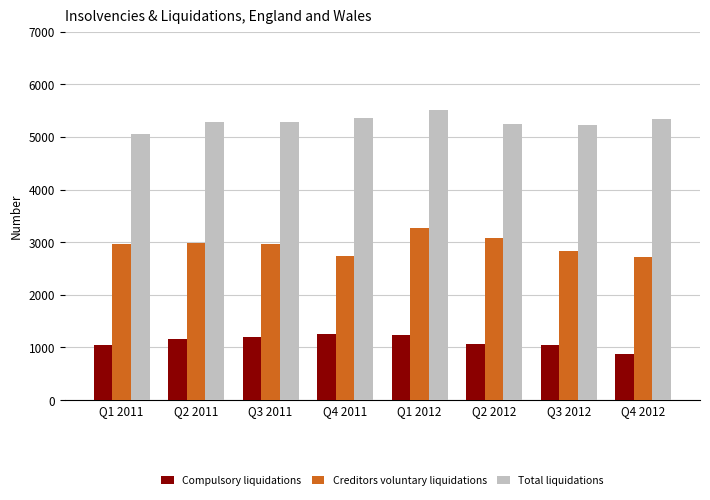

What is the difference between the highest and lowest values at Q3 2012?

4162